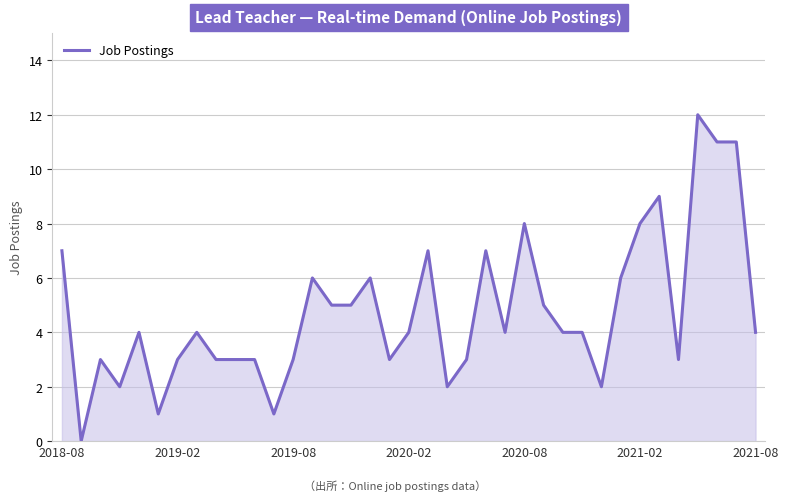

What is the difference between the maximum and minimum values?

12